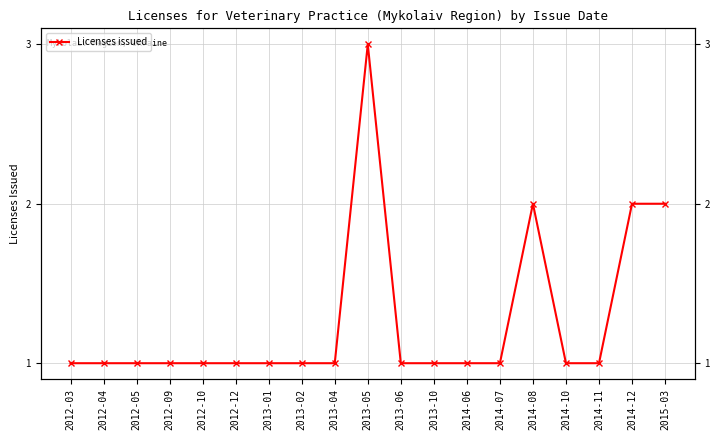

What is the sum of all values?

24